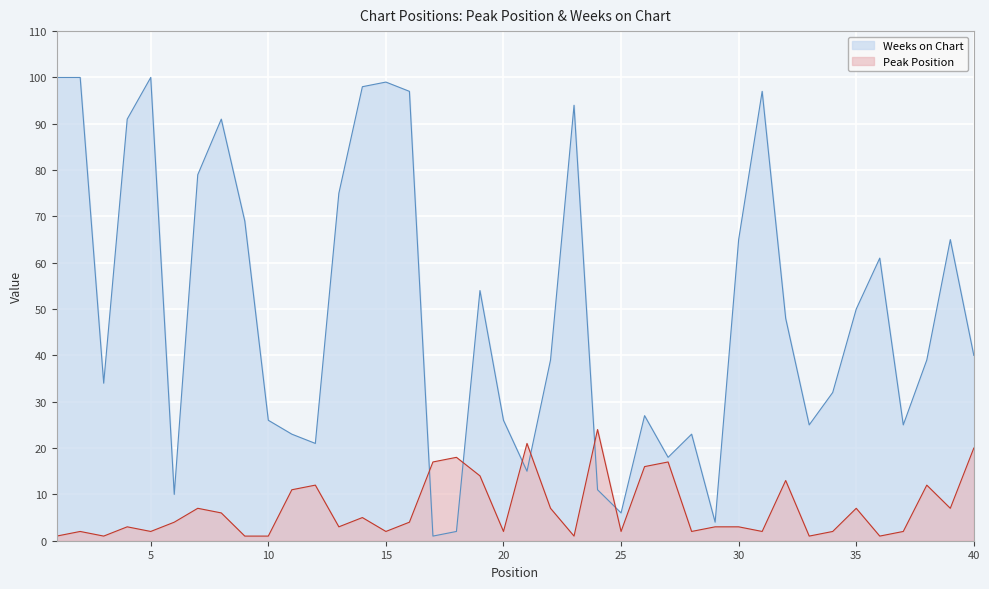

Reading left to right, transcribe all the data shown in this chart.

Peak Position: 1	2	1	3	2	4	7	6	1	1	11	12	3	5	2	4	17	18	14	2	21	7	1	24	2	16	17	2	3	3	2	13	1	2	7	1	2	12	7	20
Weeks on Chart: 100	100	34	91	100	10	79	91	69	26	23	21	75	98	99	97	1	2	54	26	15	39	94	11	6	27	18	23	4	65	97	48	25	32	50	61	25	39	65	40